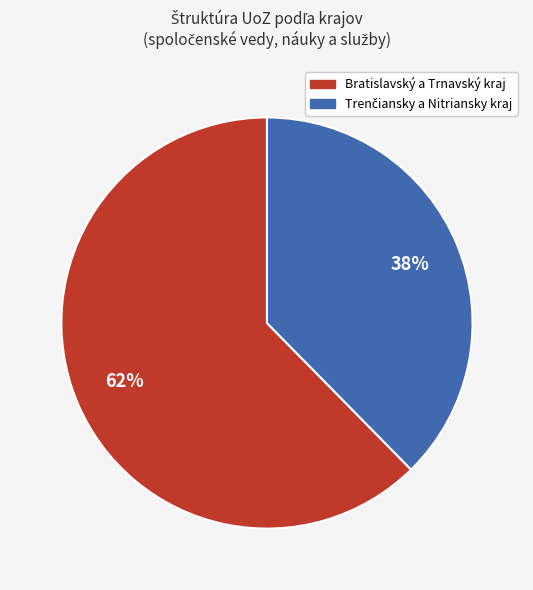

To the nearest percent, what is the average slice percentage?

50%